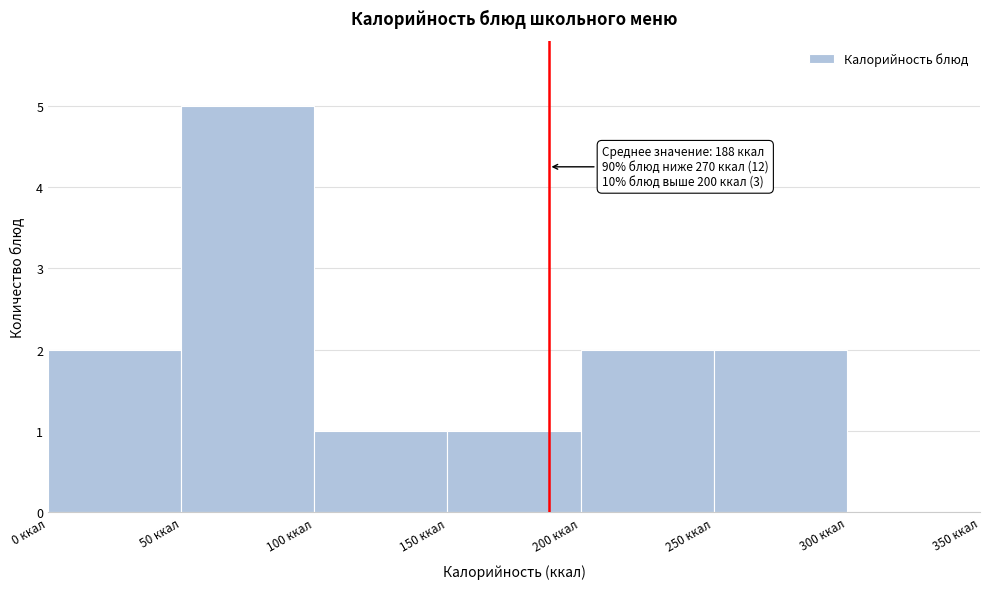

Which range on the x-axis has the tallest bar?

50 to 100